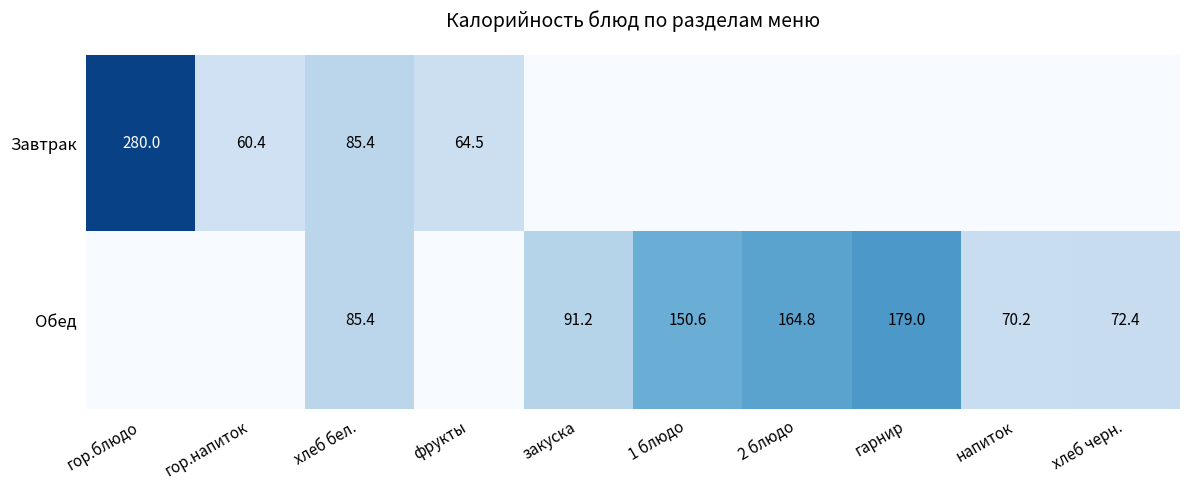

At which category is the sum across all series the highest?

гор.блюдо